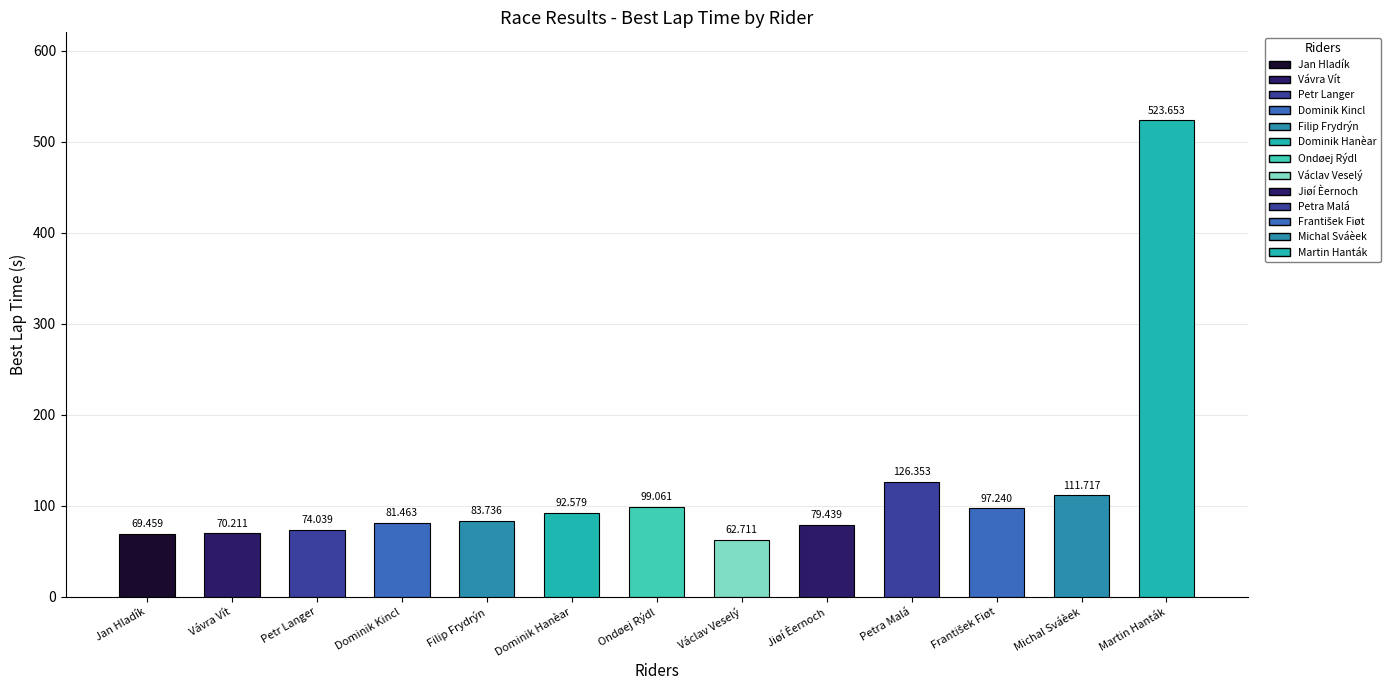

The value at Dominik Hanèar is 147.6. True or false?

False